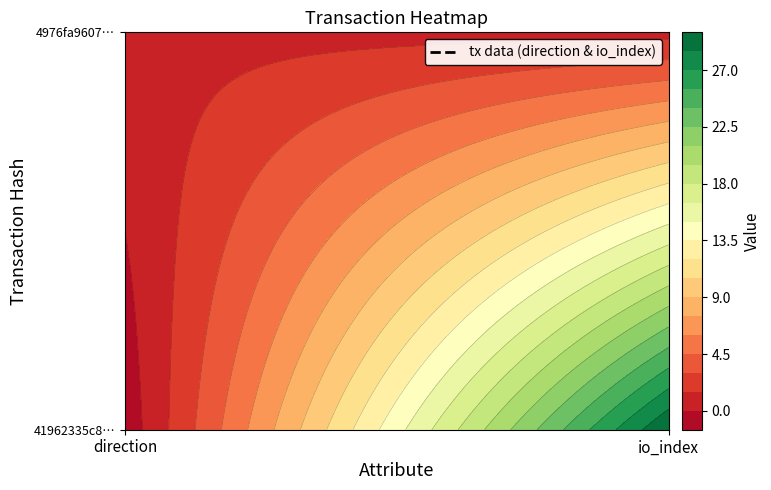

Which series has the largest range (max minus min)?

41962335c8cddabba72462a10c414a8058617cb